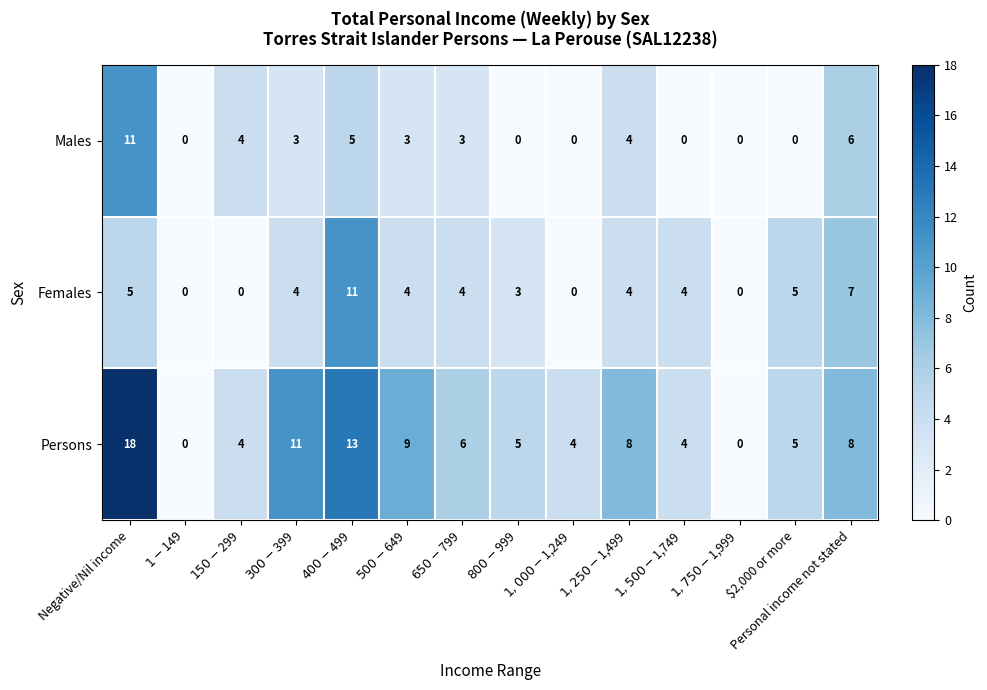

At which label does Females first exceed 4?

Negative/Nil income